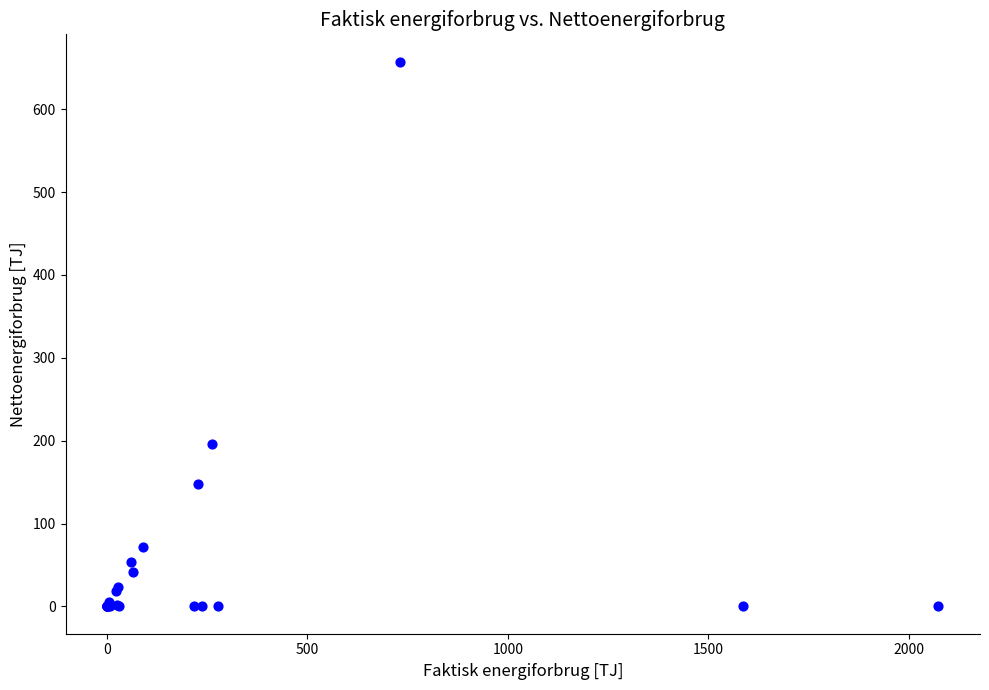

What Y value in the scatter plot is closest to 328?

196.5